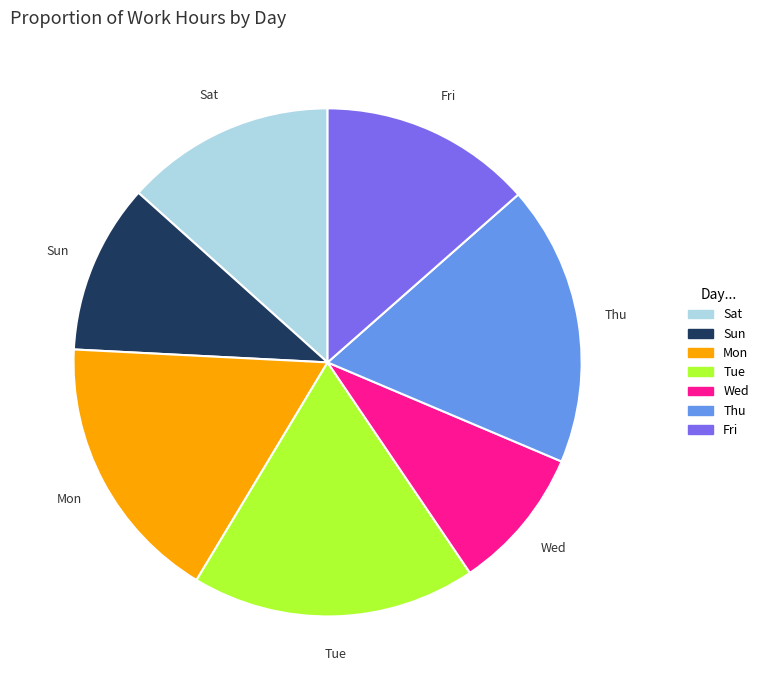

Does any single category account for the majority?

No